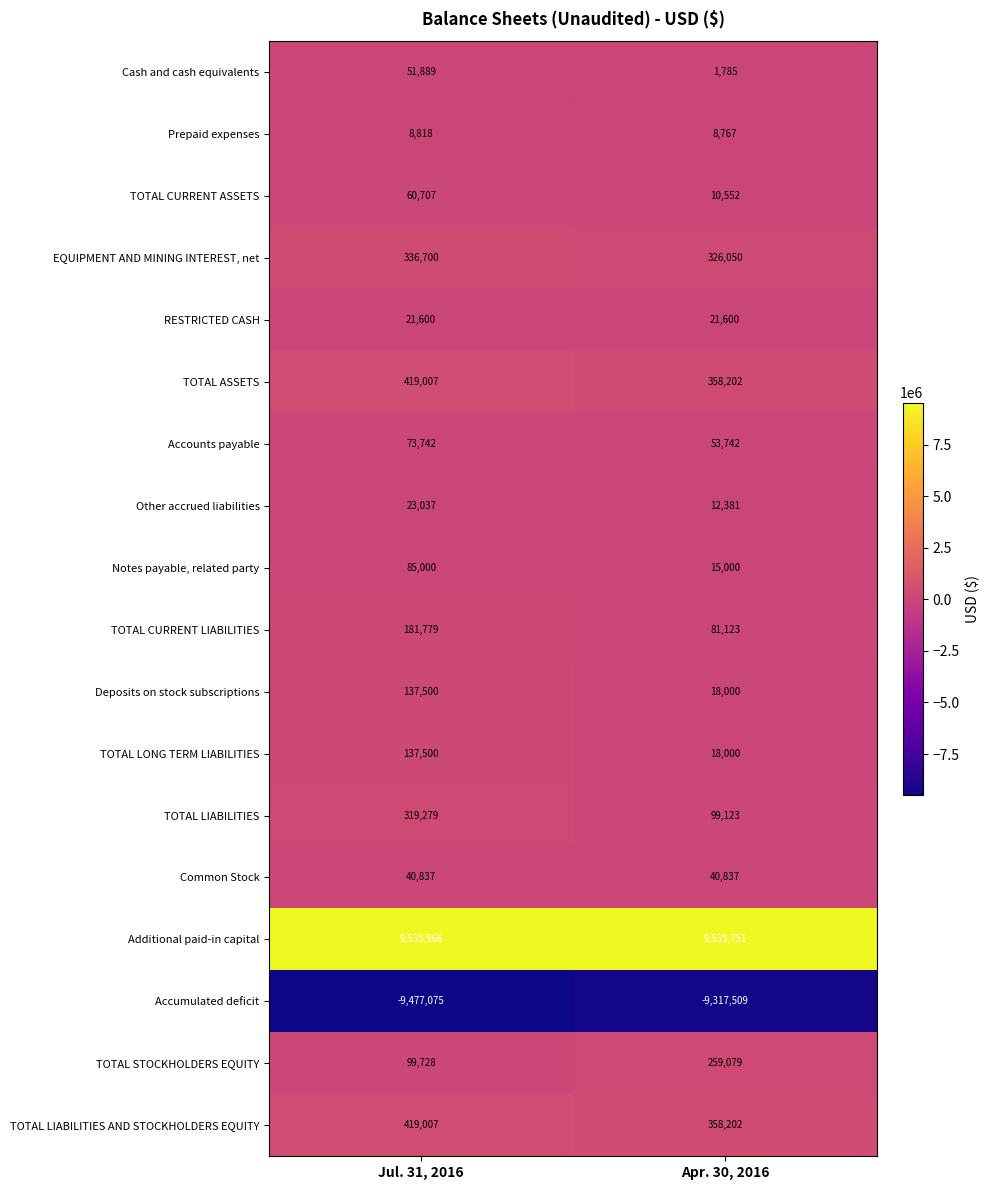

Which series changed the most between Jul. 31, 2016 and Apr. 30, 2016?

TOTAL LIABILITIES